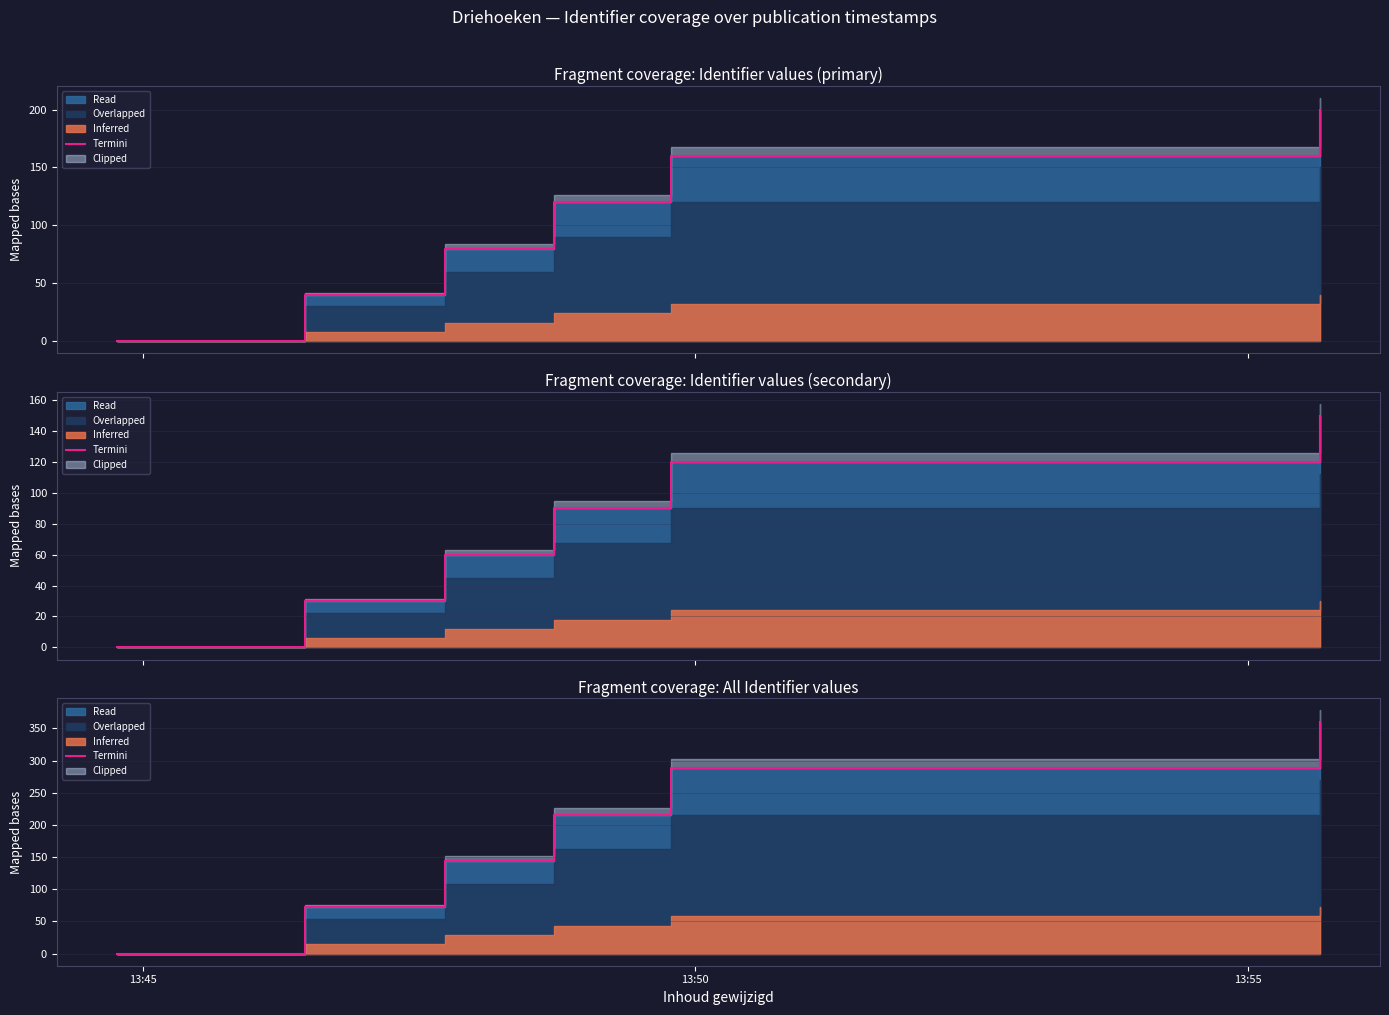

Reading left to right, extract all data points from this chart.

0	72	144	216	288	360